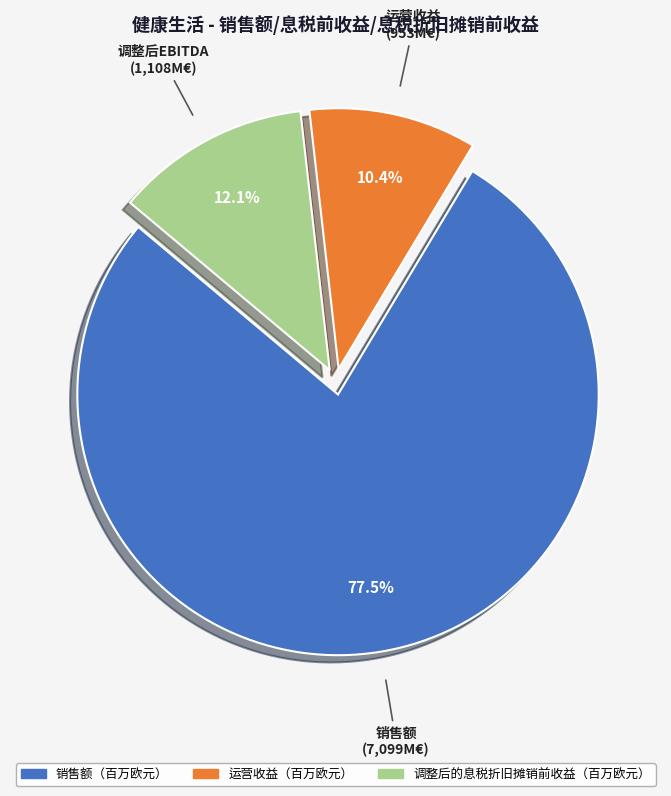

What is the smallest slice in the pie chart?

运营收益（百万欧元）